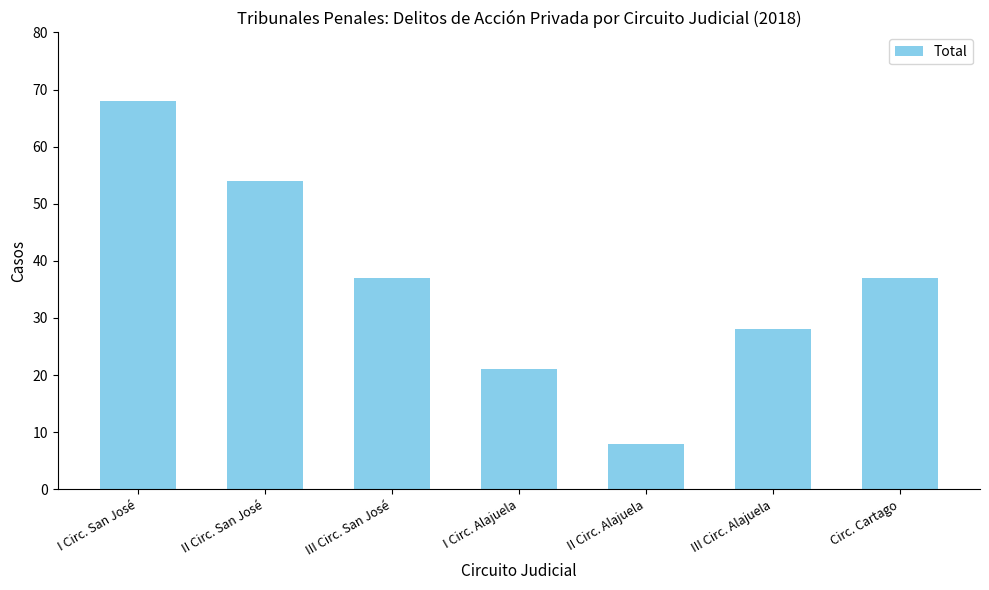

What is the label of the 7th bar from the left?

Circ. Cartago